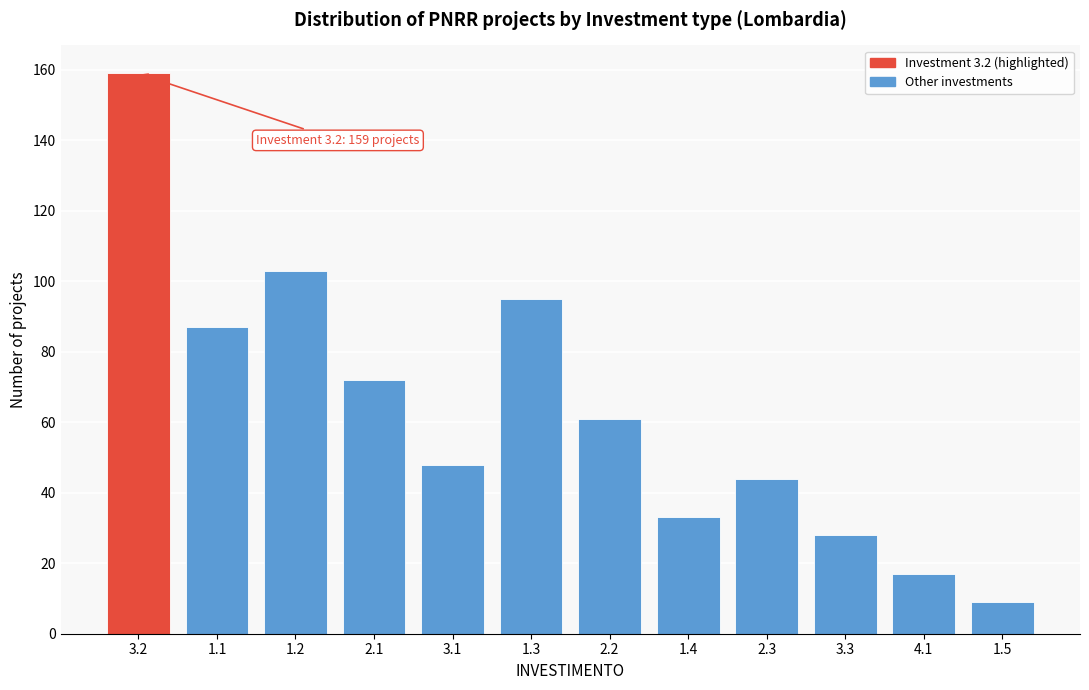

Reading right to left, extract all data points from this chart.

1.5=9	4.1=17	3.3=28	2.3=44	1.4=33	2.2=61	1.3=95	3.1=48	2.1=72	1.2=103	1.1=87	3.2=159